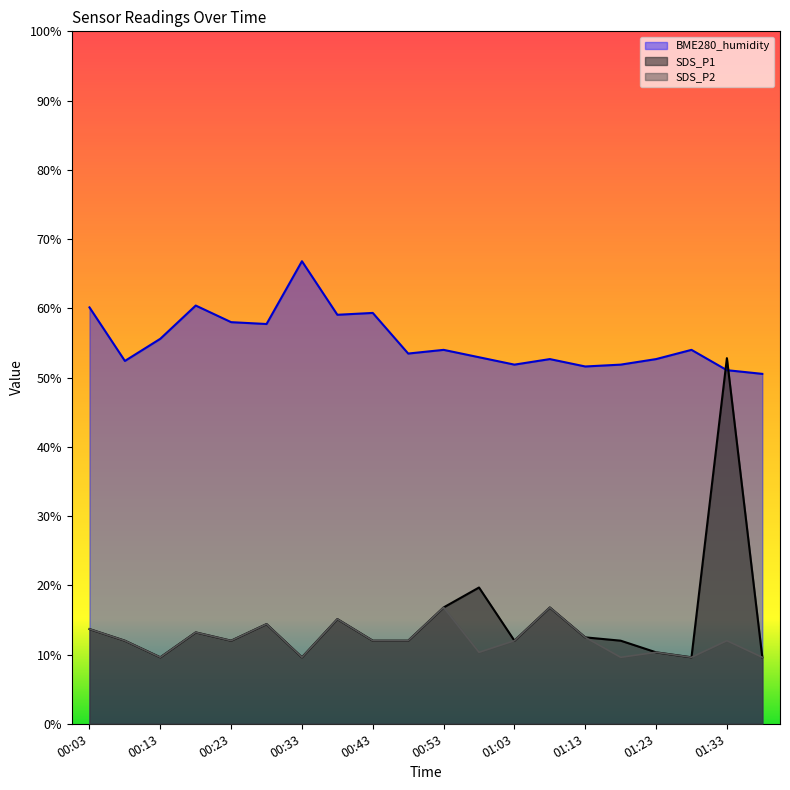

Which series changed the most between 00:03 and 00:23?

BME280_humidity